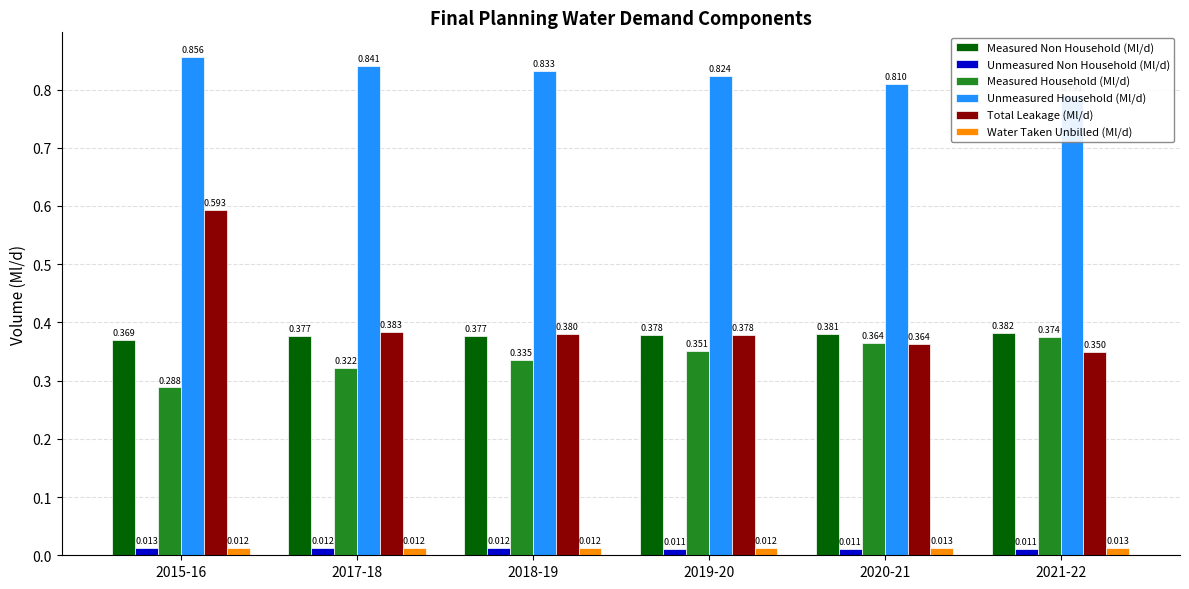

How many bars are there in each group?

6